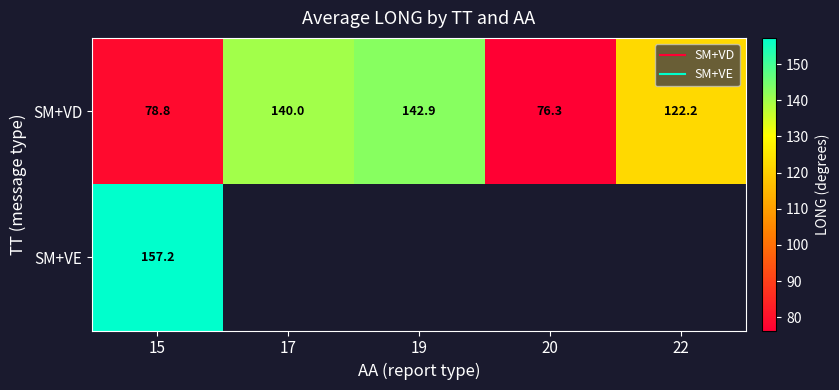

What is the lowest value of the SM+VD series?

76.3